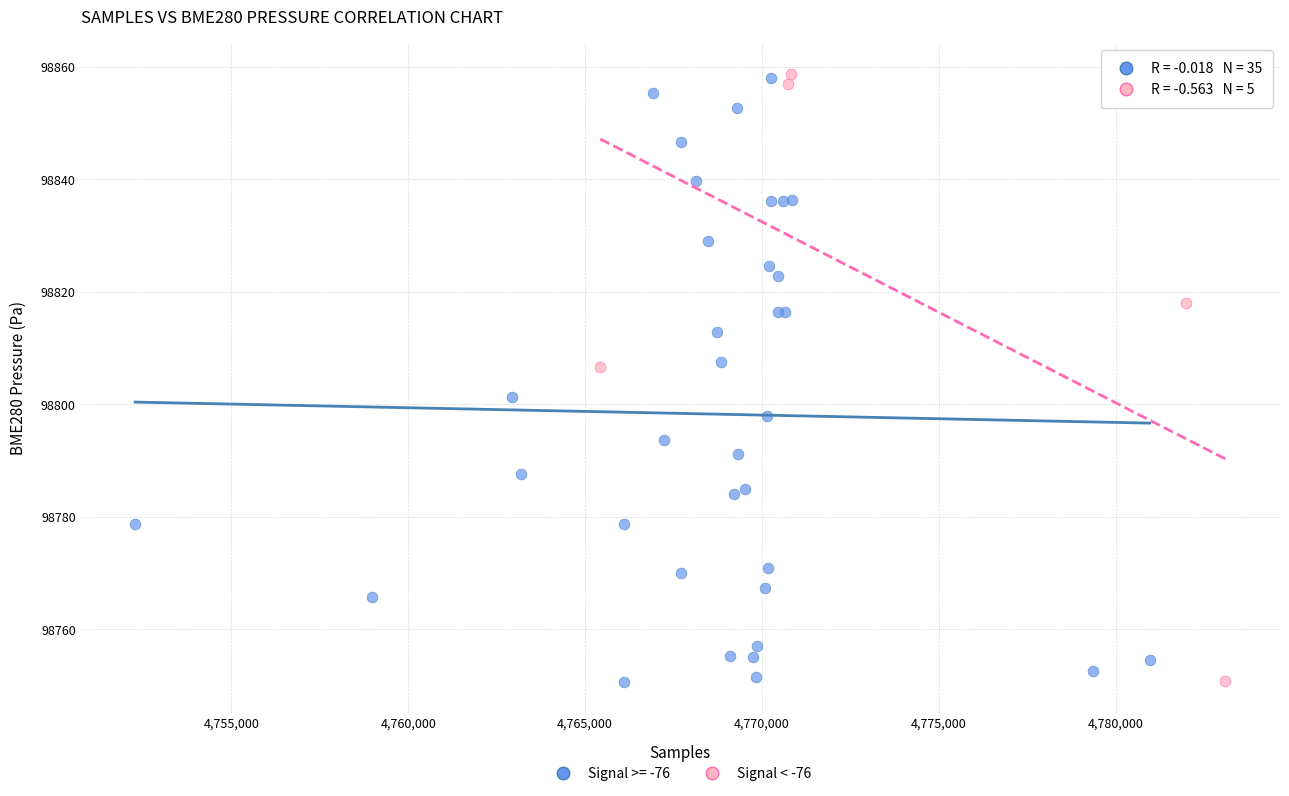

What are all the series names shown in the legend?

Signal >= -76, Signal < -76